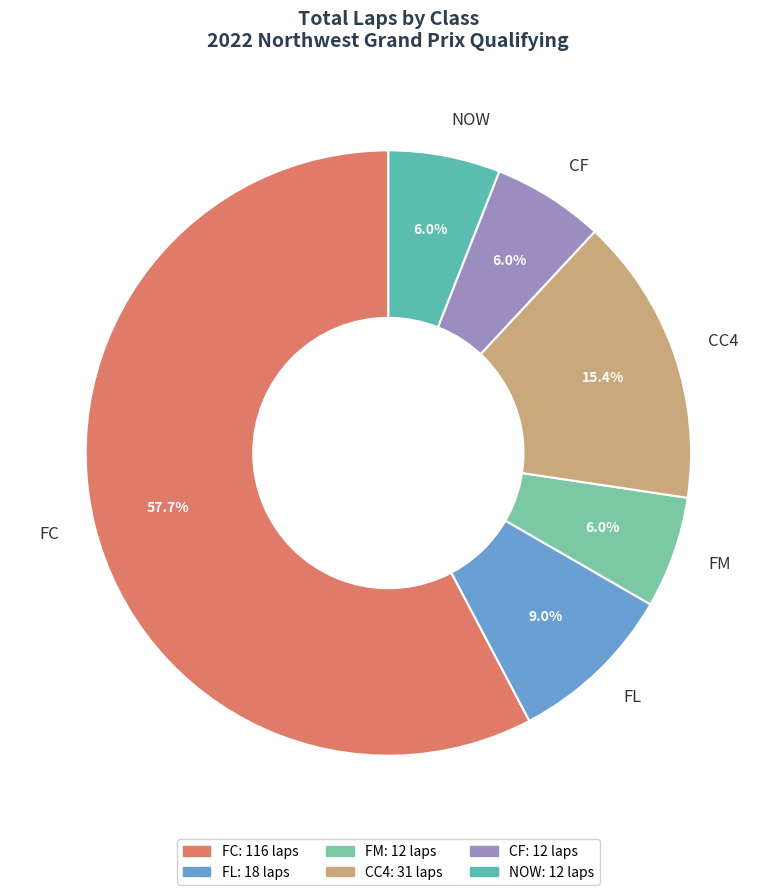

Is there any slice that represents more than half of the pie?

Yes